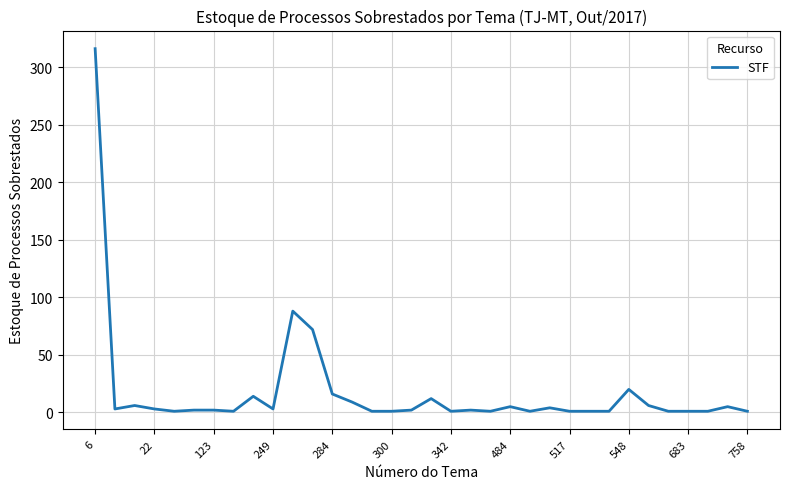

Is this an area chart (filled region under the line)?

No